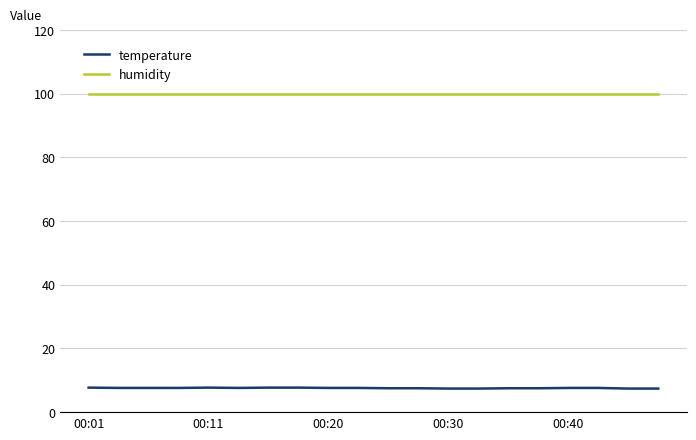

List the series in order of their overall mean, lowest first.

temperature, humidity